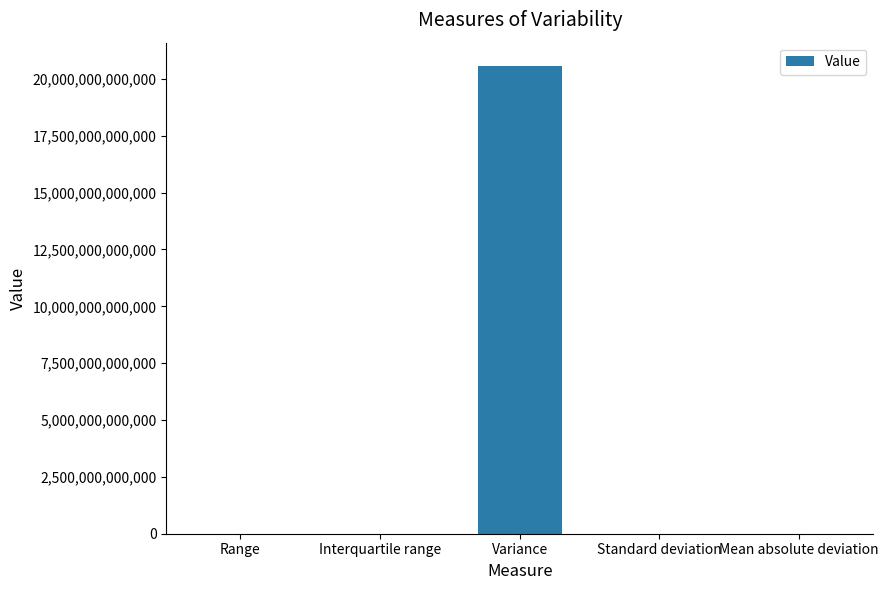

Are the bars grouped side by side (vs. stacked)?

No